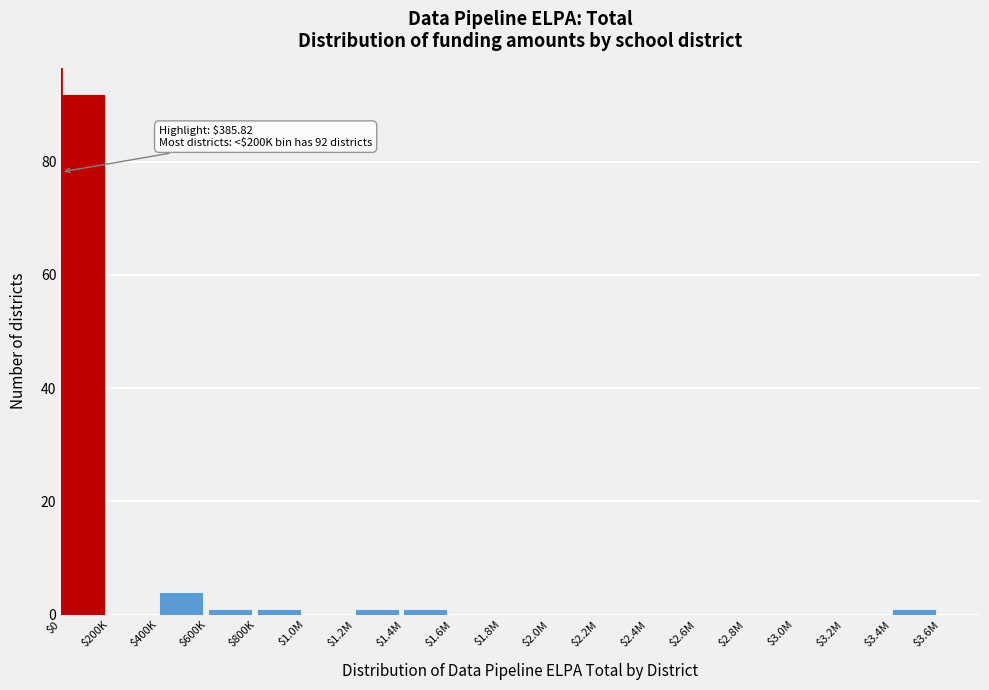

Where is the data nearest to the value 46?

$400K